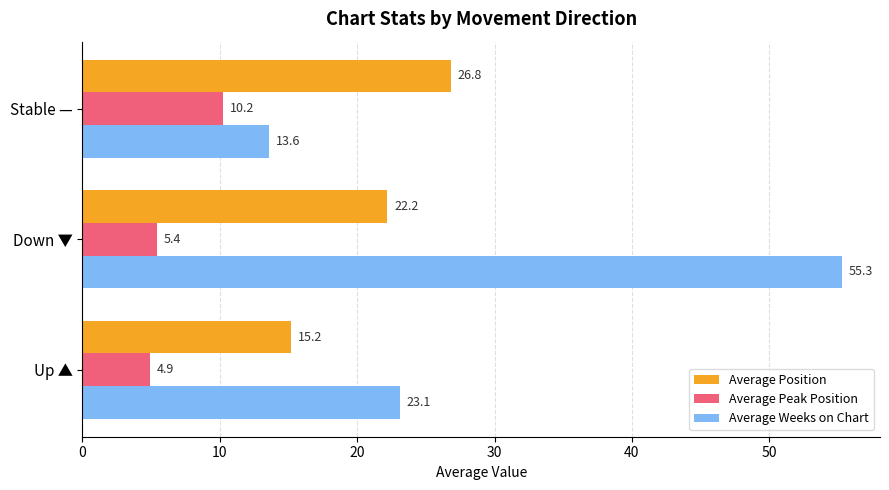

What is the approximate value of Average Weeks on Chart at Down ▼?

55.3